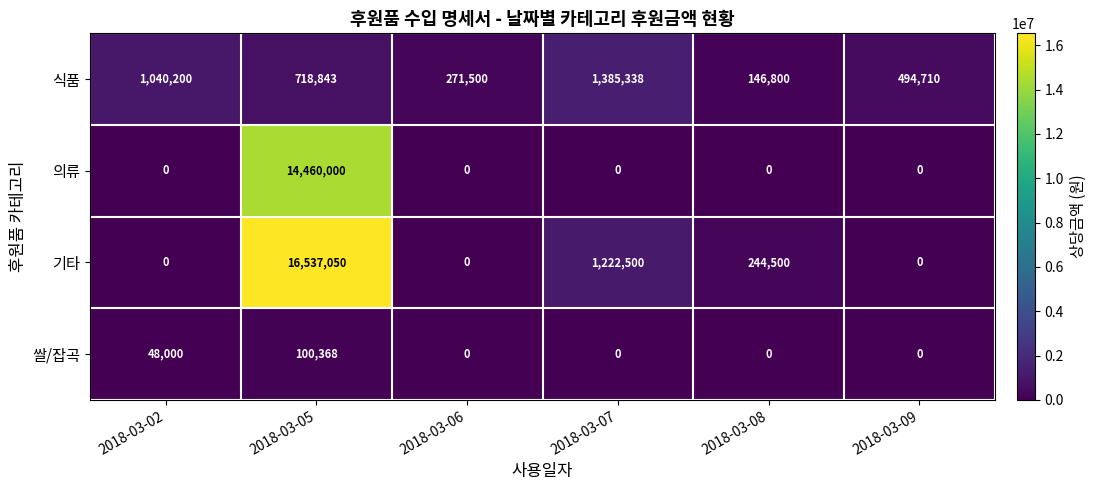

Is it true that 쌀/잡곡 equals 0 at 2018-03-09?

True